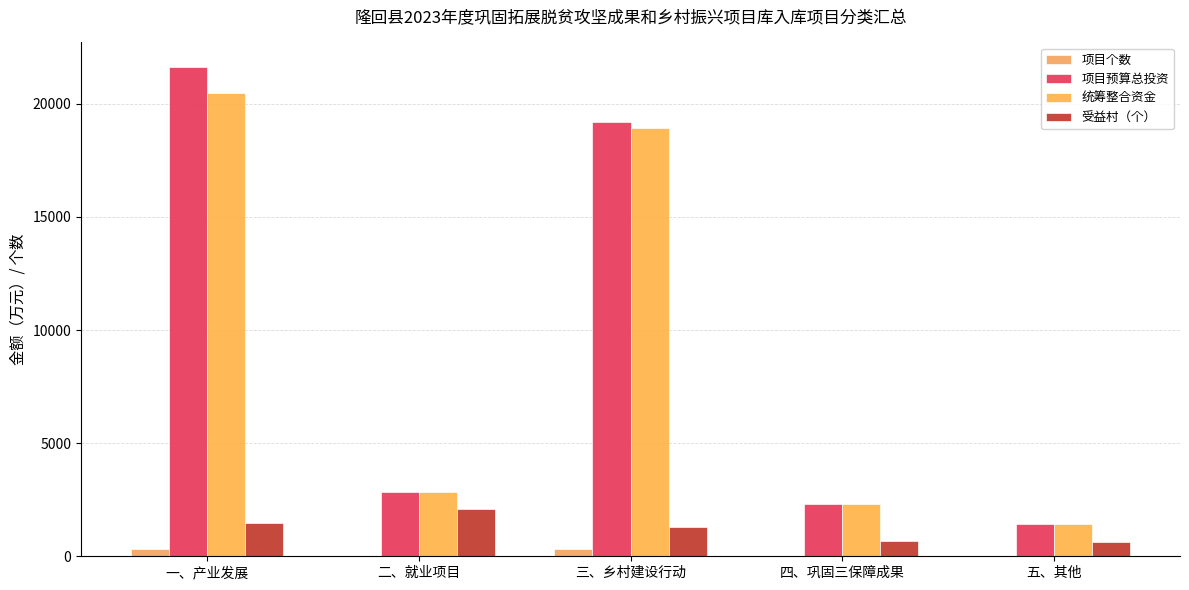

What is the label of the 3rd bar from the right?

三、乡村建设行动